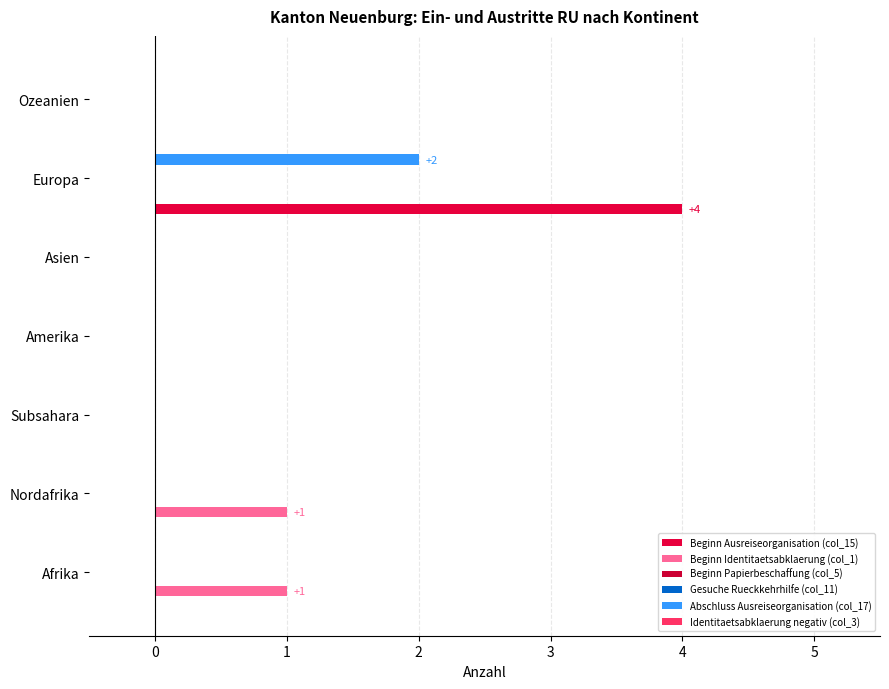

How many groups of bars are there?

7